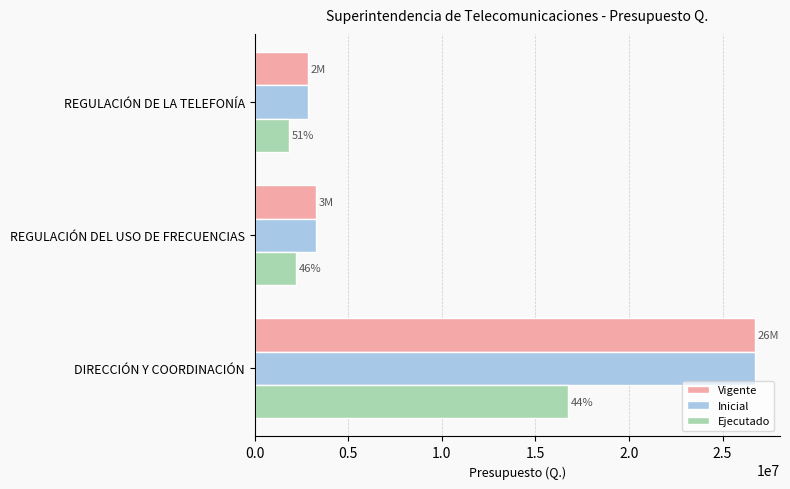

What is the difference between the Vigente values at DIRECCIÓN Y COORDINACIÓN and REGULACIÓN DE LA TELEFONÍA?

23899211